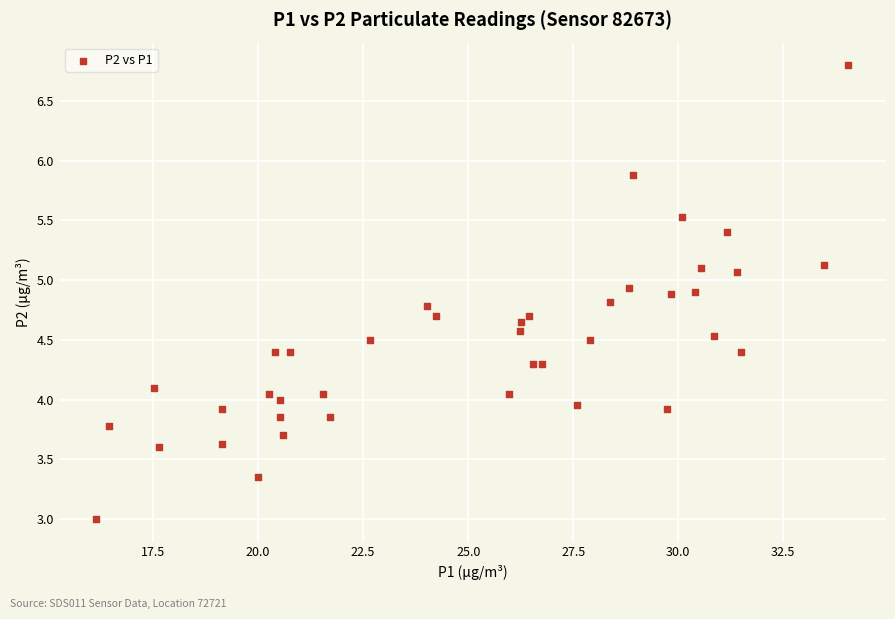

What is the range of X values (max minus min)?

17.9